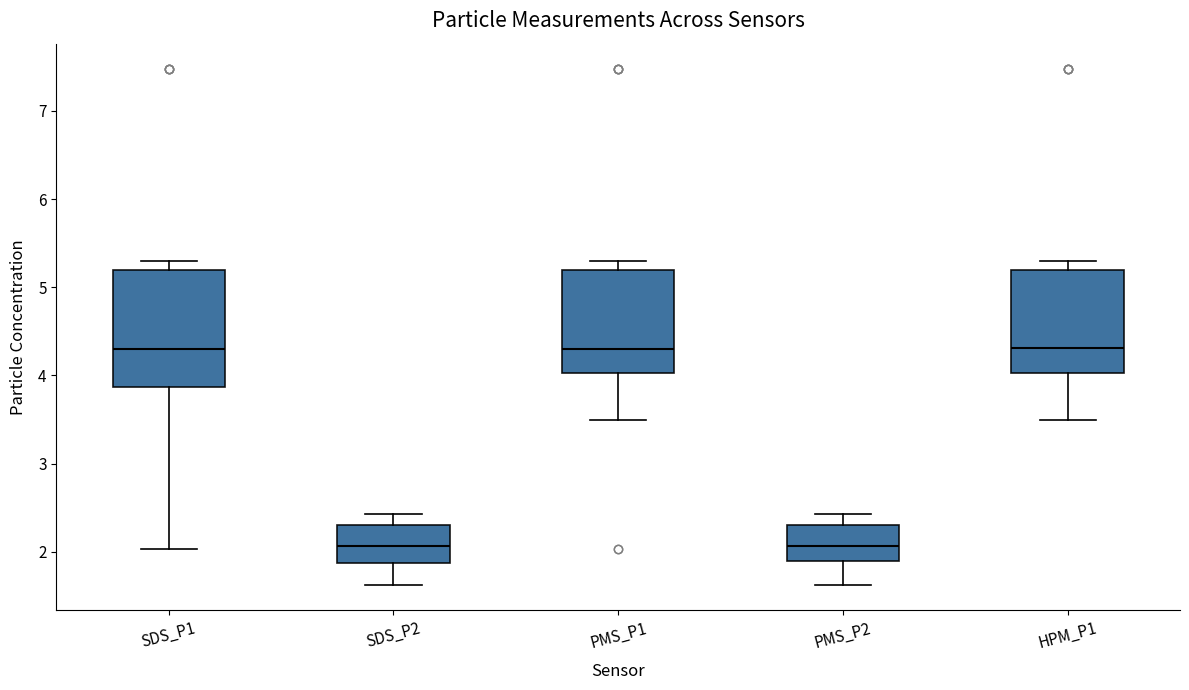

Reading left to right, read every box against the y-axis: the position of its median line, the range the box covers, and the ends of its whiskers. The values are not printed on the chart, so give them approximately, as read against the axis.

SDS_P1: median 4.3, box 3.9 to 5.2, whiskers 2.0 to 5.3
SDS_P2: median 2.1, box 1.9 to 2.3, whiskers 1.6 to 2.4
PMS_P1: median 4.3, box 4.0 to 5.2, whiskers 3.5 to 5.3
PMS_P2: median 2.1, box 1.9 to 2.3, whiskers 1.6 to 2.4
HPM_P1: median 4.3, box 4.0 to 5.2, whiskers 3.5 to 5.3